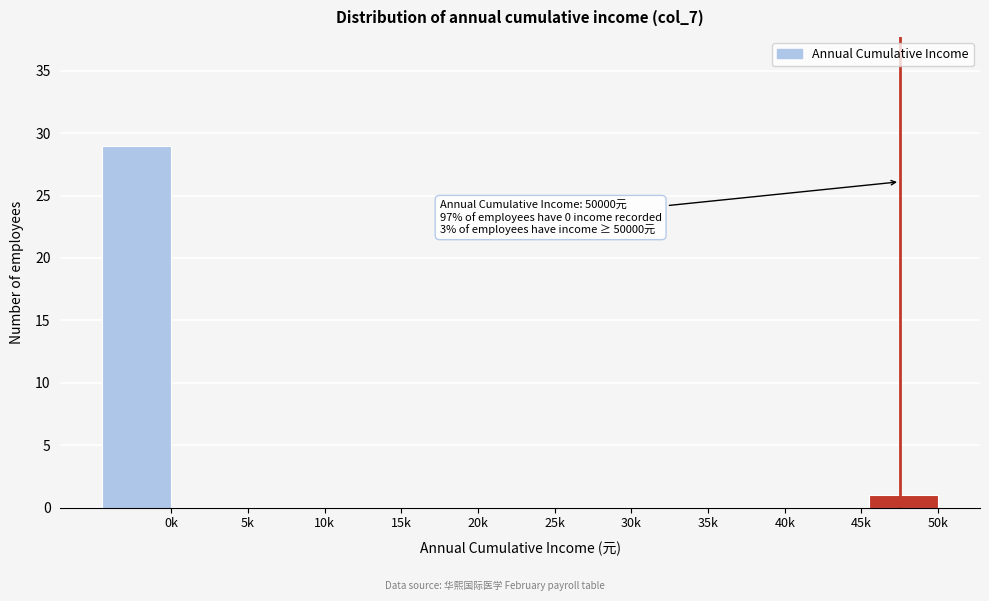

Reading right to left, extract all data points from this chart.

50k=1	45k=0	40k=0	35k=0	30k=0	25k=0	20k=0	15k=0	10k=0	5k=0	0k=29